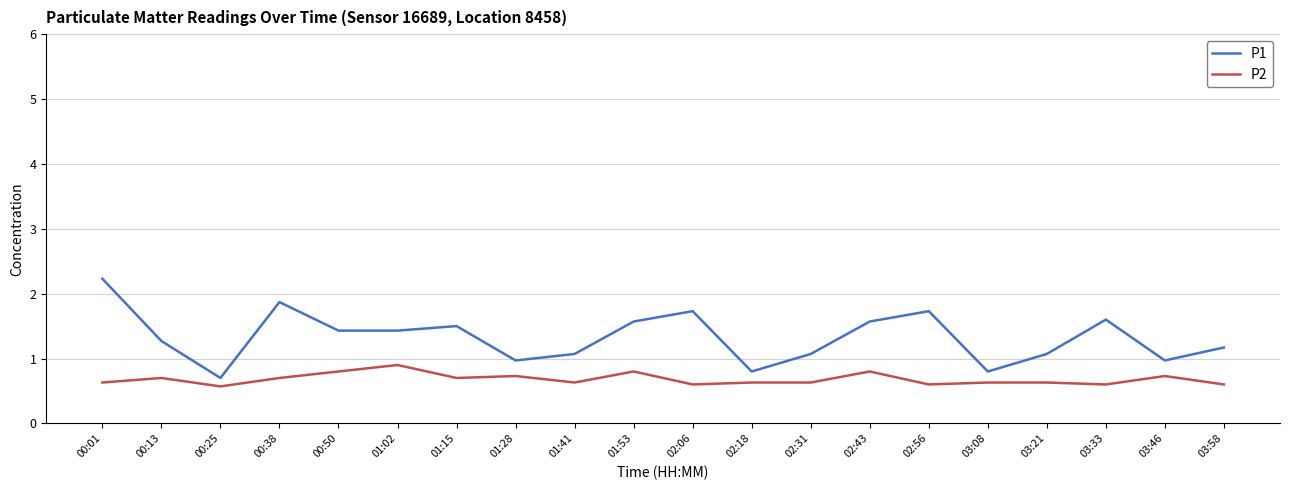

What position from the left is 01:53?

10